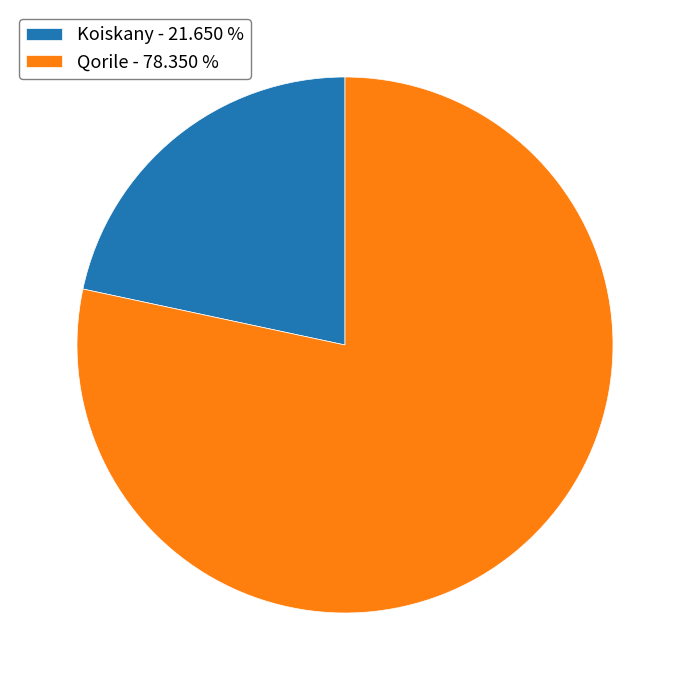

What is the ratio of the value at Qorile to the value at Koiskany?

3.6